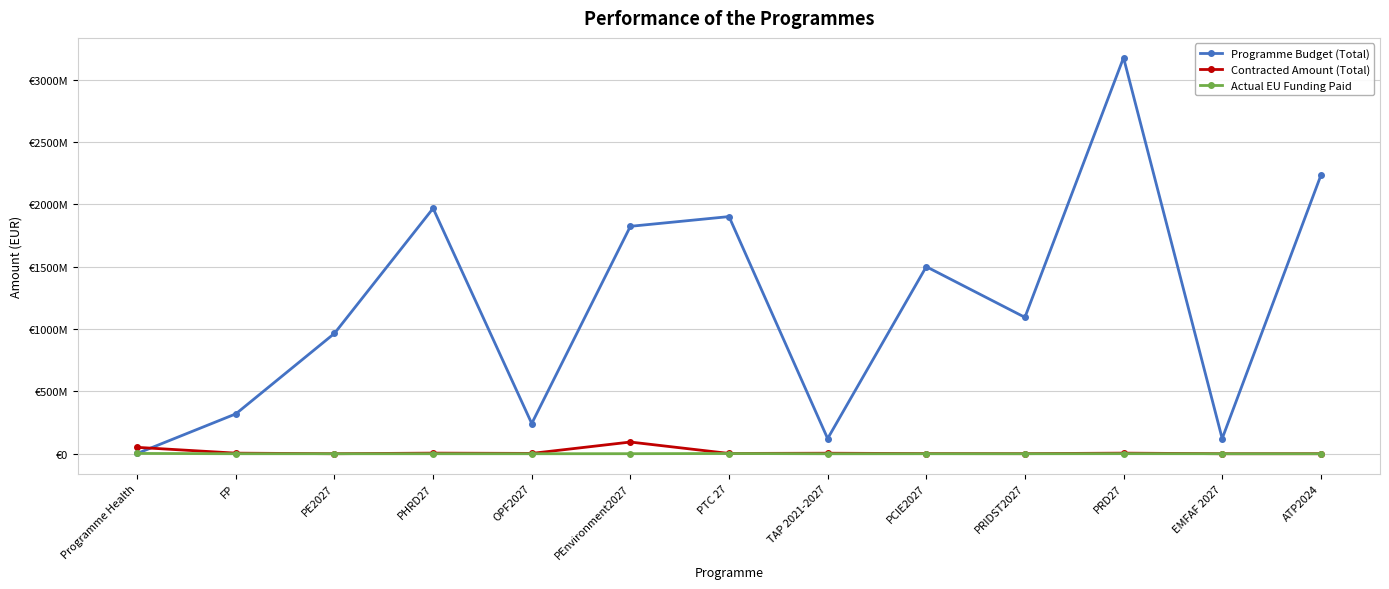

What is the minimum value shown in the chart?

-238204.5